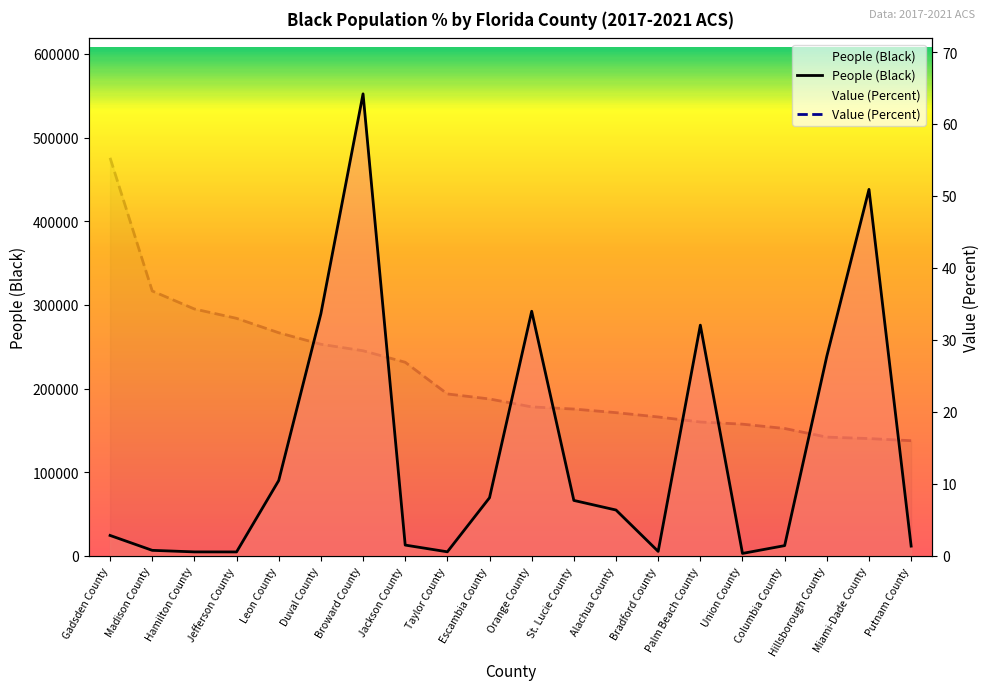

Does the chart display data point markers on the line(s)?

No